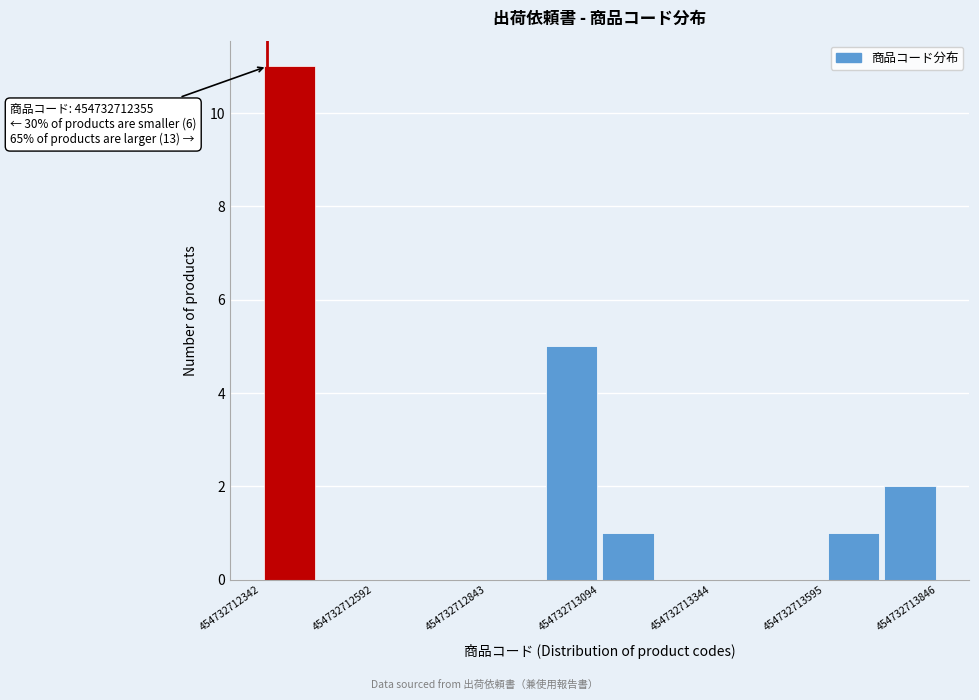

Read against the x-axis, roughly where is the centre of the tallest bar?

454732712400